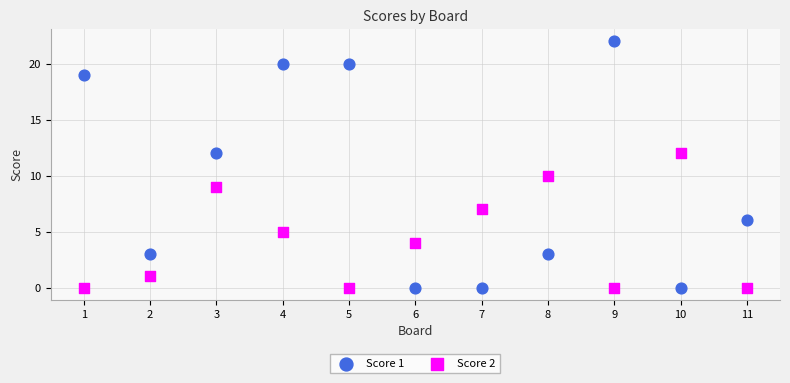

Across all data points, what is the range of X values (max minus min)?

10